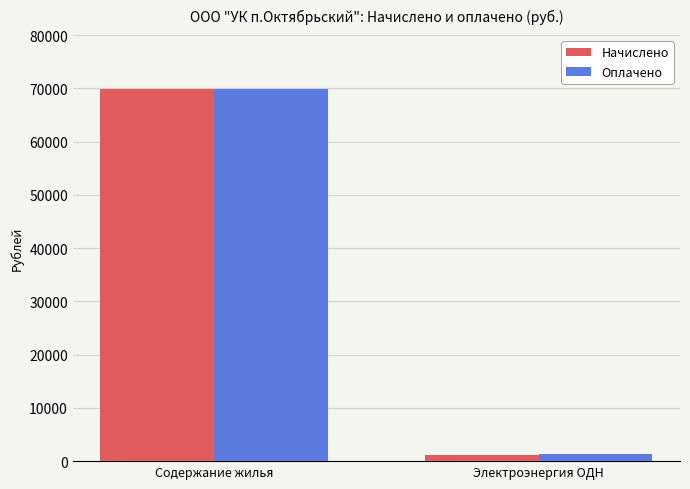

Reading left to right, transcribe all the data shown in this chart.

Начислено: 69838.5	1134.0
Оплачено: 69881.0	1386.0